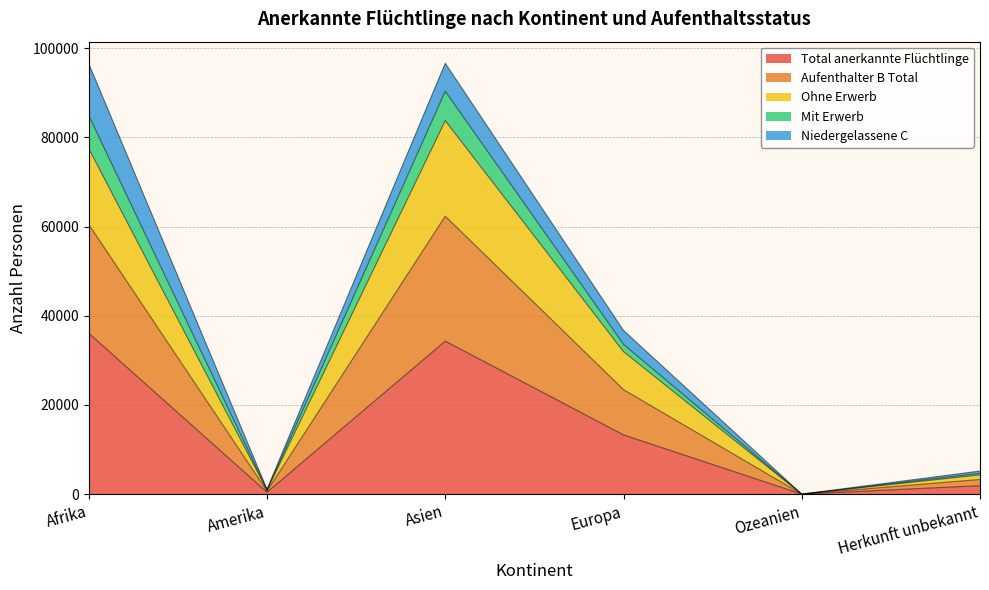

Is it true that Total anerkannte Flüchtlinge equals 36077 at Afrika?

True